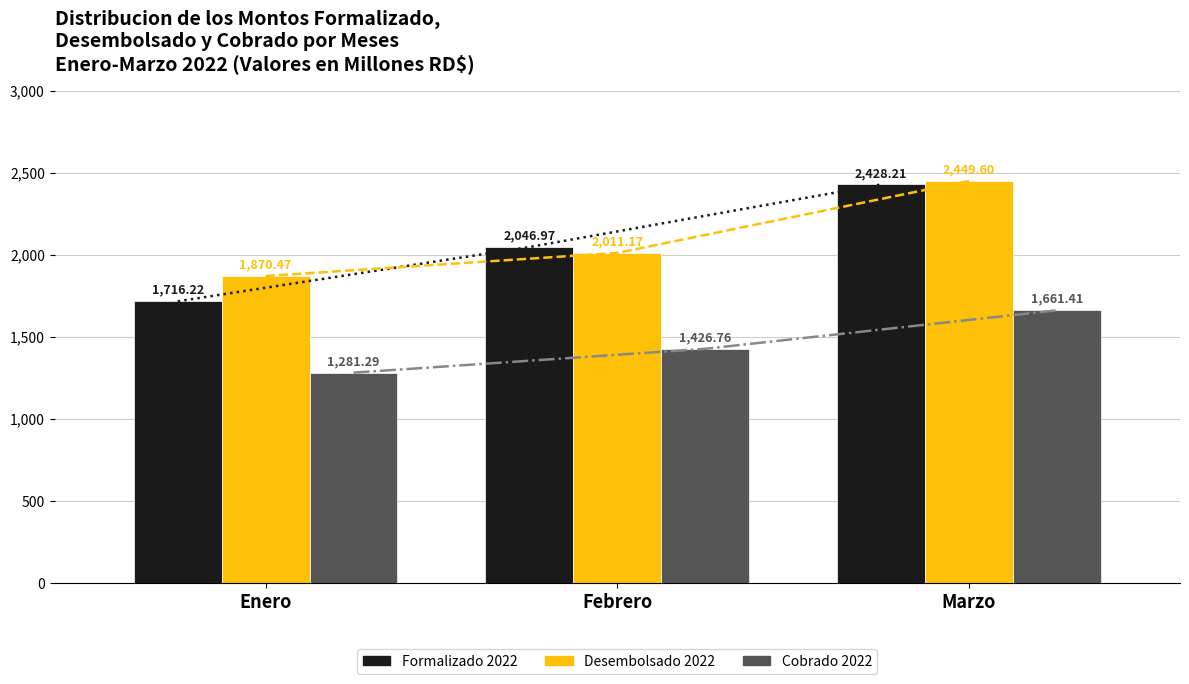

What is the label of the 3rd bar from the right?

Enero